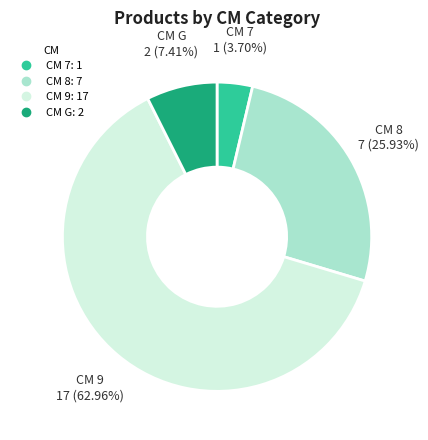

Count the number of slices in the pie.

4